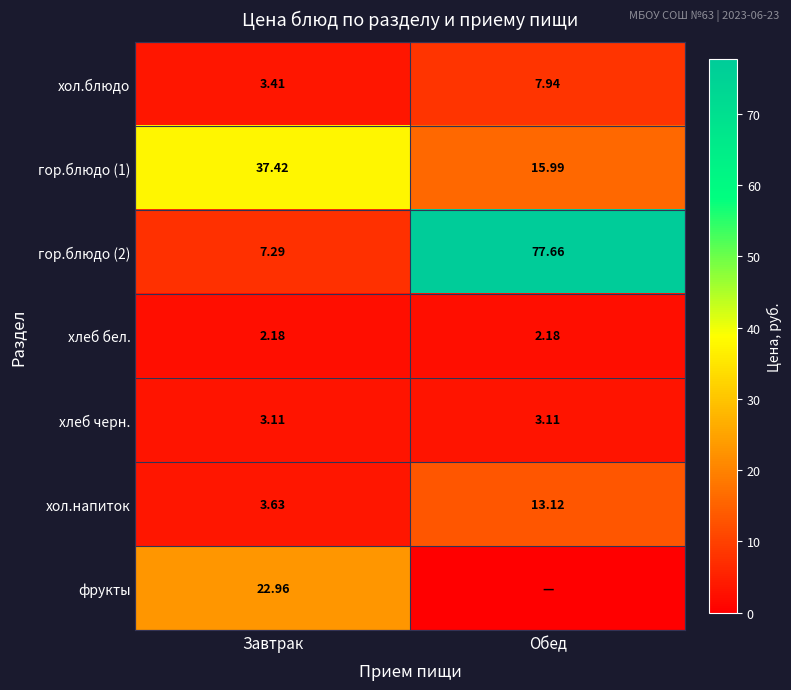

Rank the categories by хол.напиток value from highest to lowest.

Обед, Завтрак